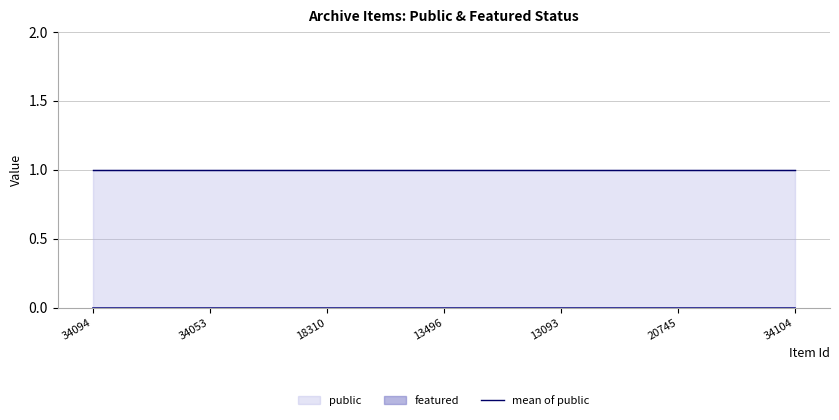

List the series in order of their overall mean, highest first.

public, featured